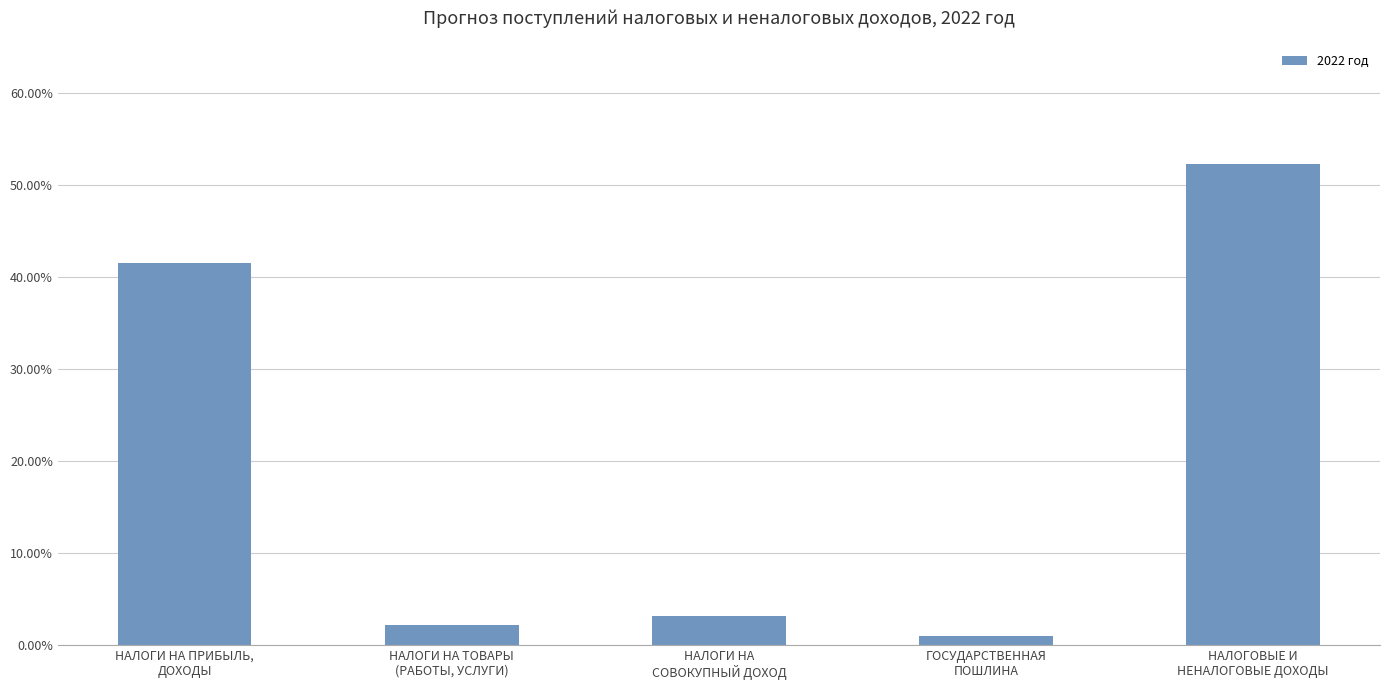

Reading left to right, what are all the values shown in this chart?

0.4	0.0	0.0	0.0	0.5